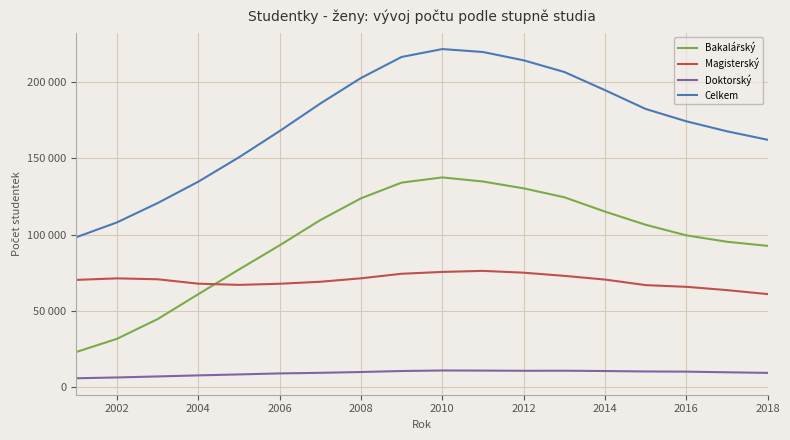

Is this an area chart (filled region under the line)?

No